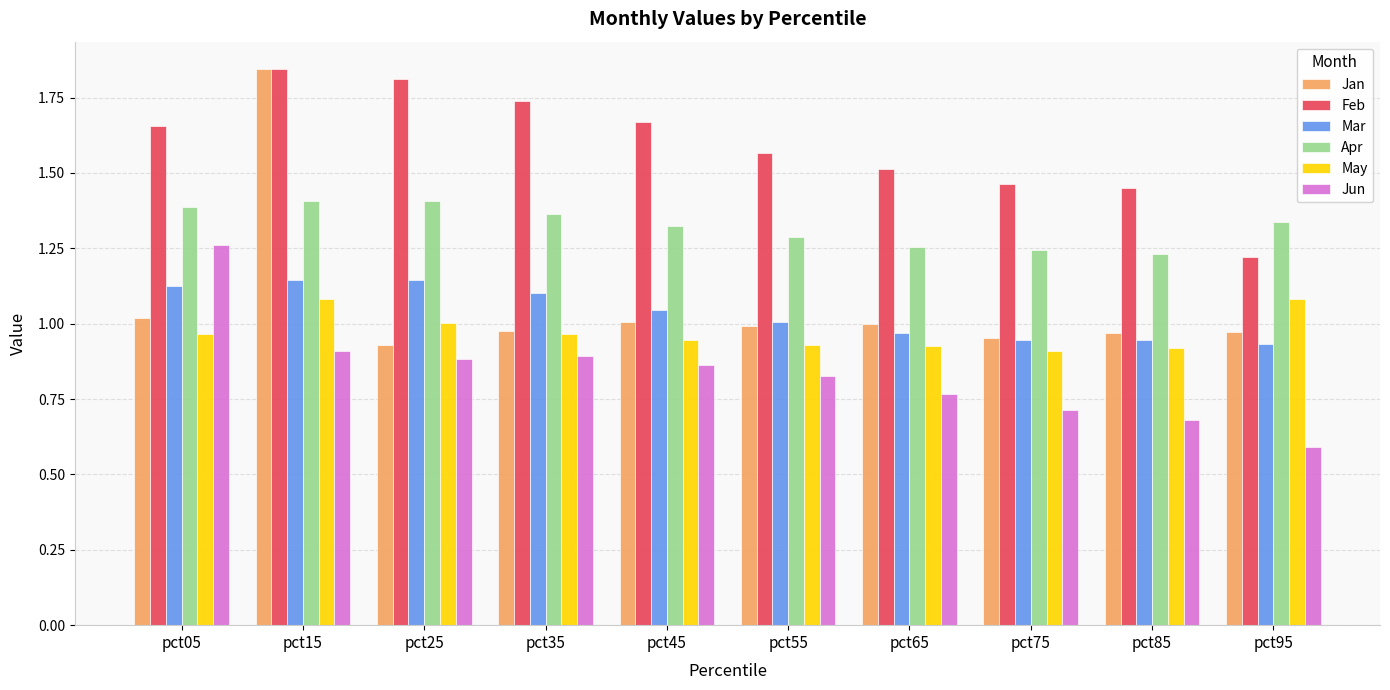

What is the difference between the maximum and second lowest values in the Apr series?

0.2